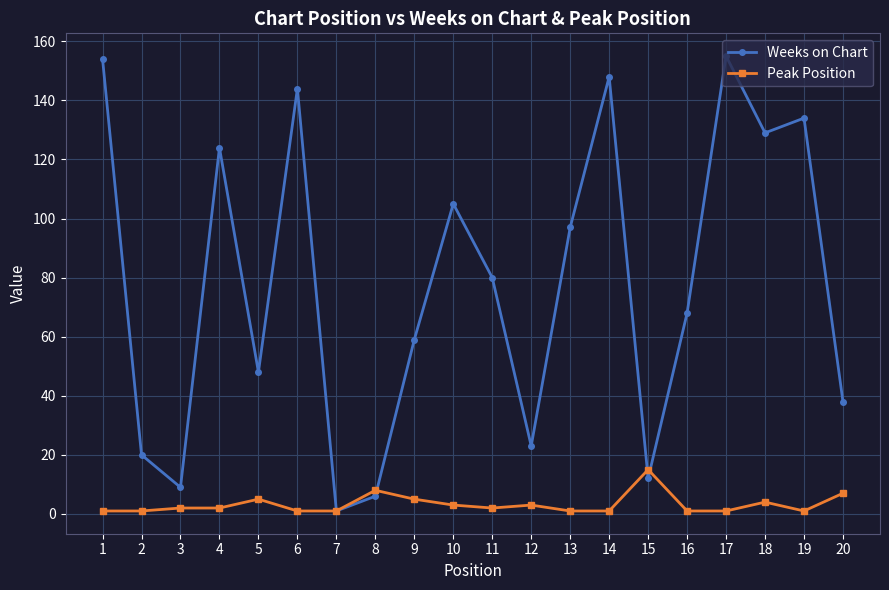

The Peak Position series shows 3 at 12. True or false?

True